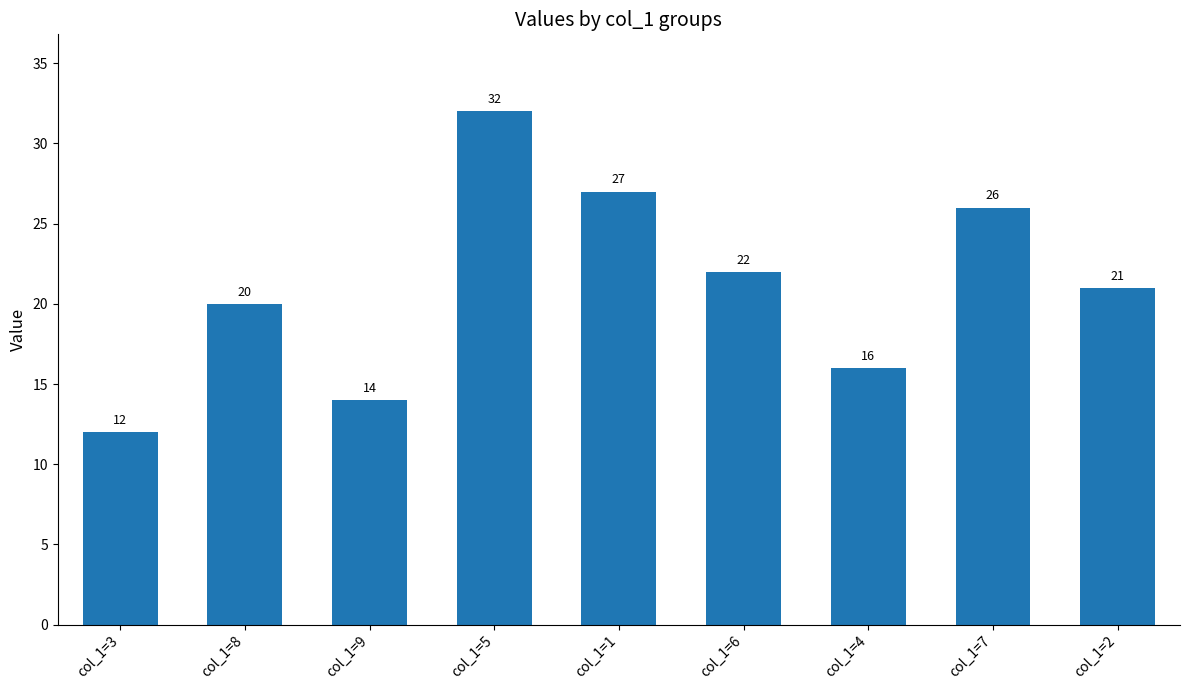

How many data points are less than 21?

4